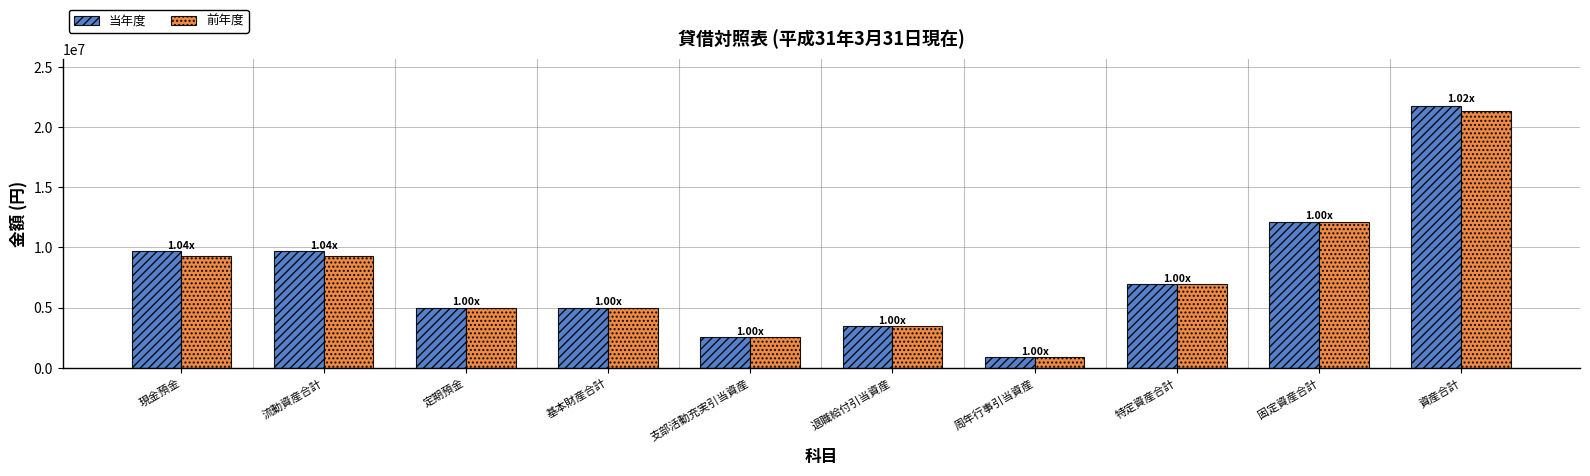

Reading left to right, transcribe all the data shown in this chart.

当年度: 9670867	9670867	5000000	5000000	2581434	3458581	900594	6940609	12076835	21747702
前年度: 9302069	9302069	5000000	5000000	2581334	3458287	900594	6940215	12076441	21378510